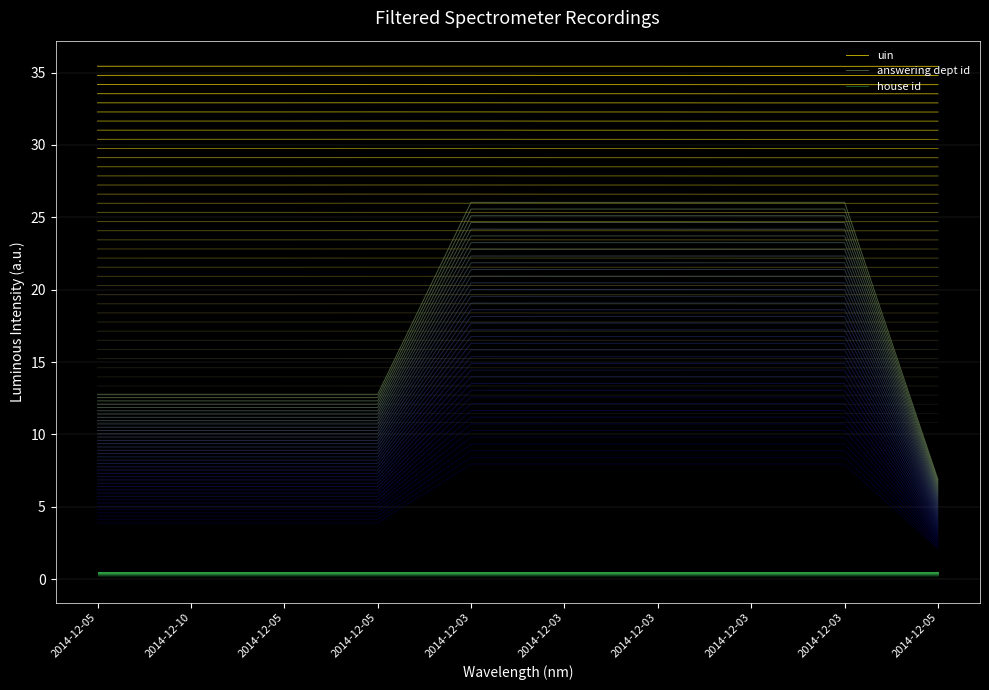

How many lines are shown in the chart?

3